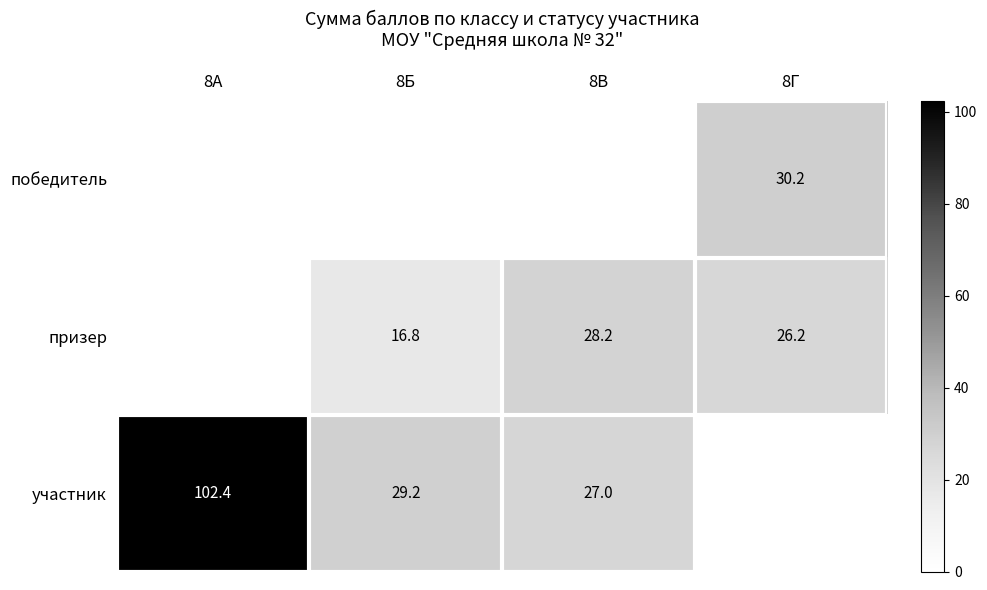

What is the sum of the участник values at 8В and 8А?

129.4